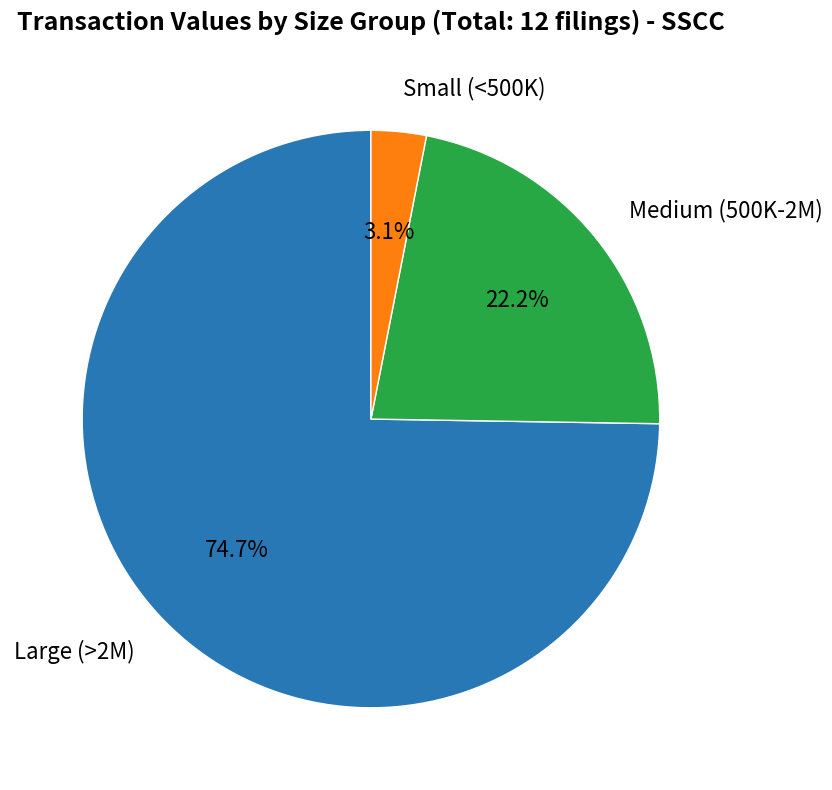

Which slice is the largest?

Large (>2M)